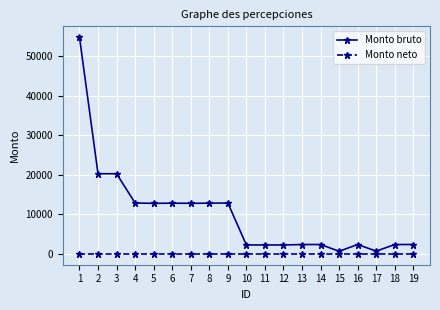

Does the chart display data point markers on the line(s)?

Yes